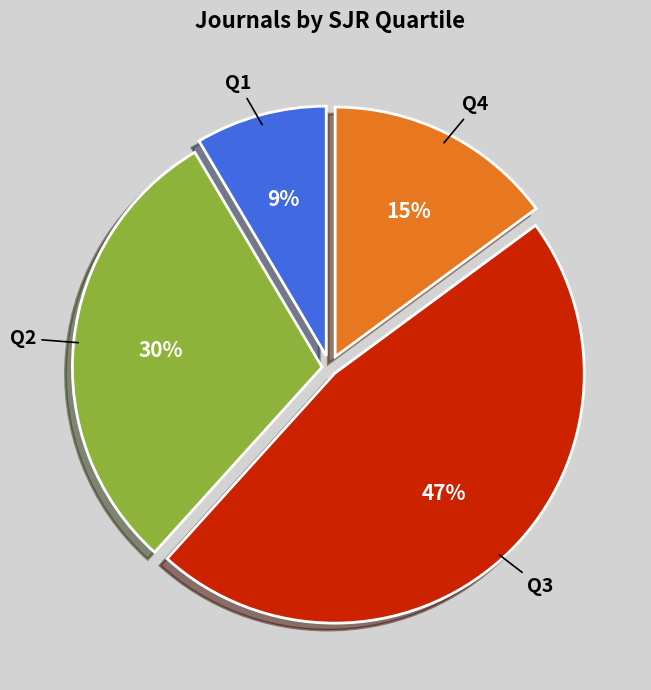

The Q4 slice represents 15% of the pie. True or false?

True